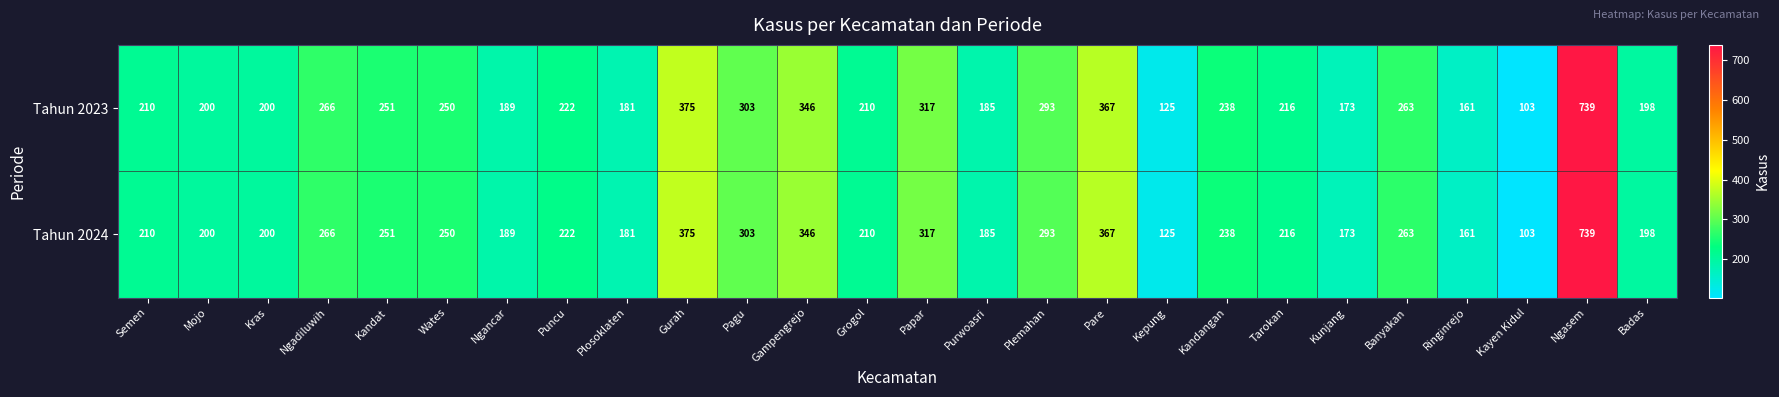

True or false: Tahun 2024 has a value of 346 at Gampengrejo.

True